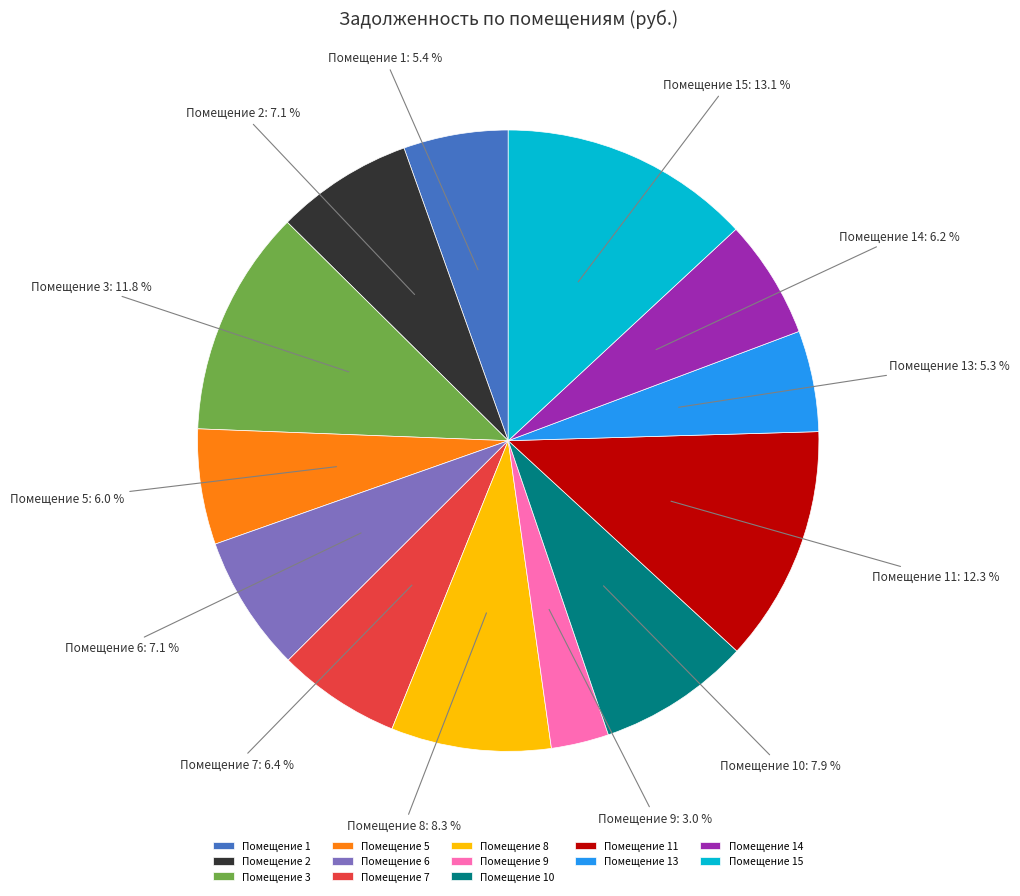

How many segments does this pie chart have?

13